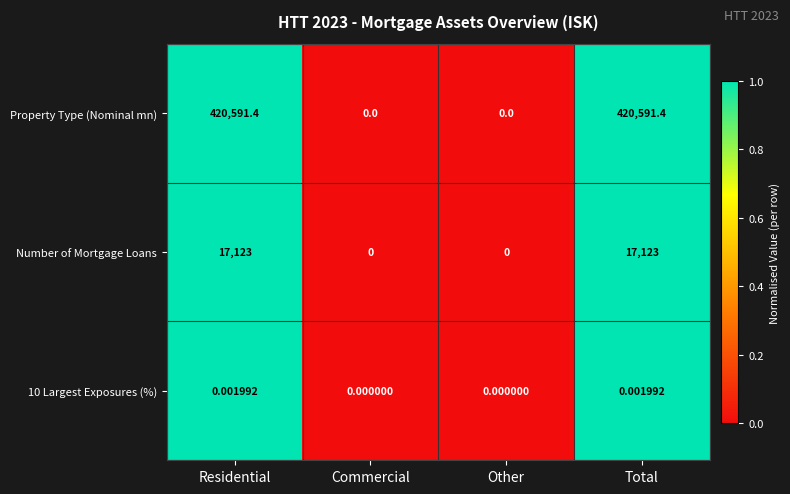

Which series has the largest total across all categories?

Property Type (Nominal mn)